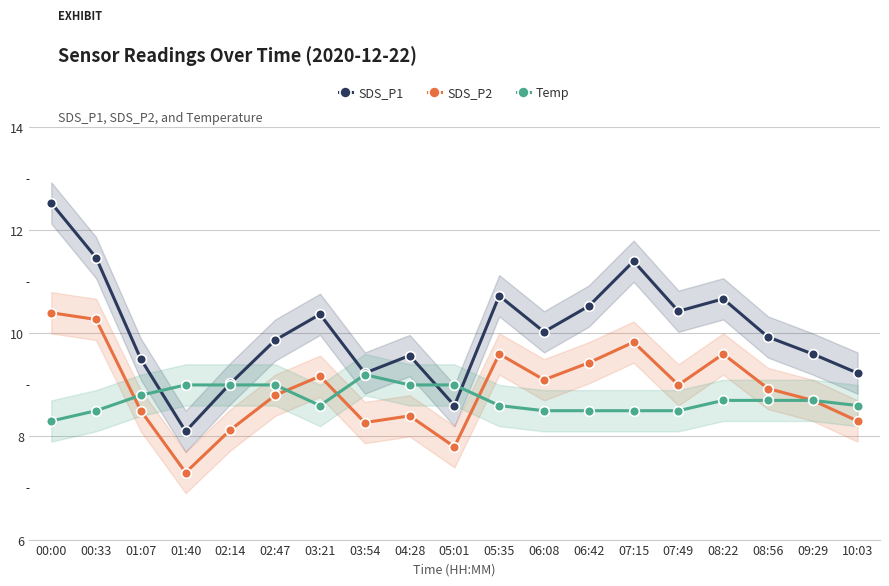

List the series in order of their overall mean, lowest first.

Temp, SDS_P2, SDS_P1